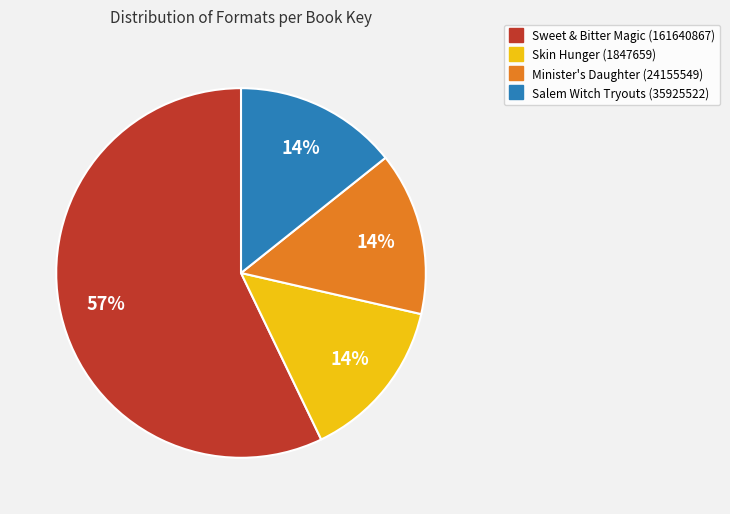

Is the sum of Minister's Daughter (24155549) and Skin Hunger (1847659) greater than half?

No